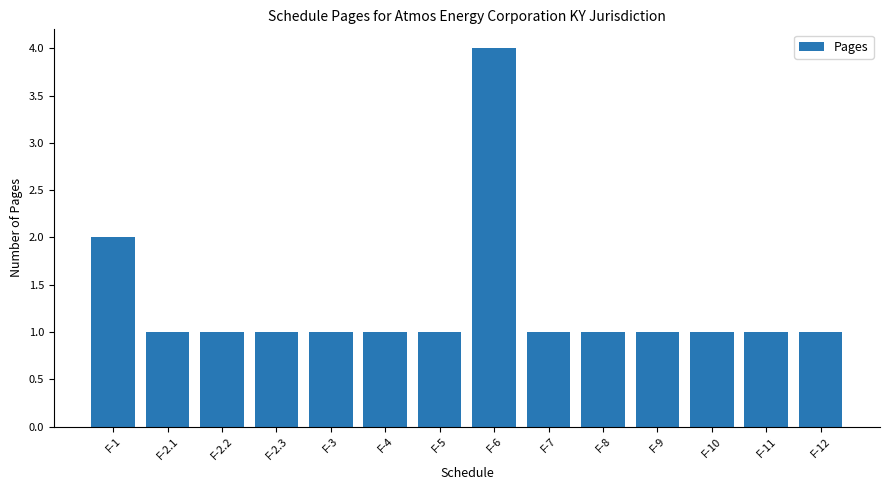

What is the difference between the second highest and second lowest values?

1